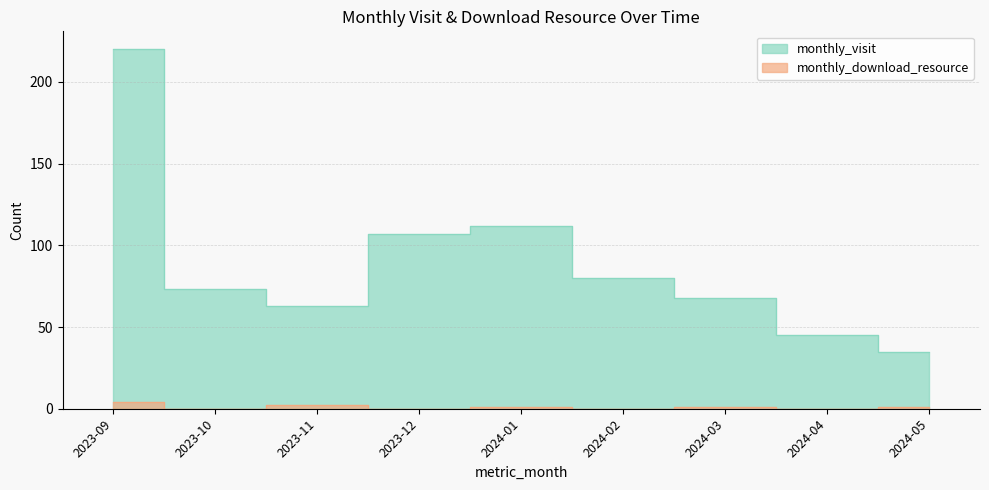

In monthly_visit, how many points are lower than both neighbors (excluding endpoints)?

1